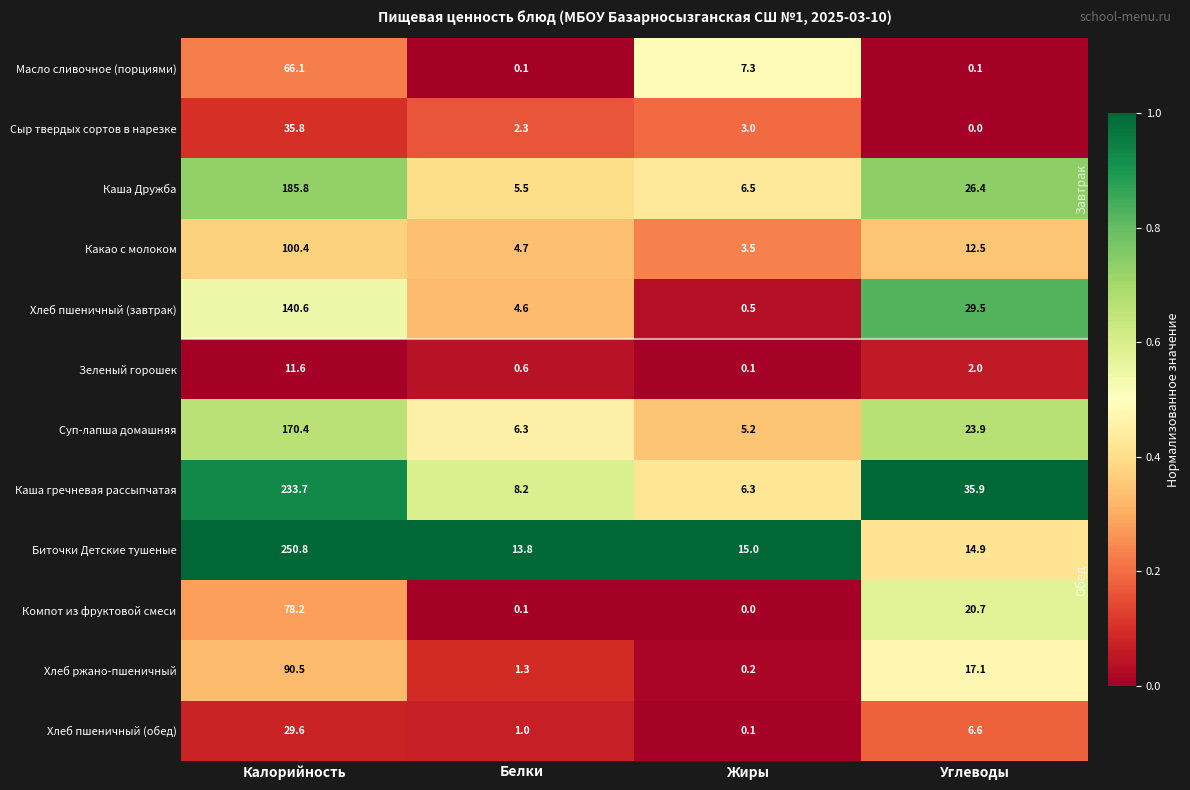

Is it true that Компот из фруктовой смеси equals 0.0 at Жиры?

True